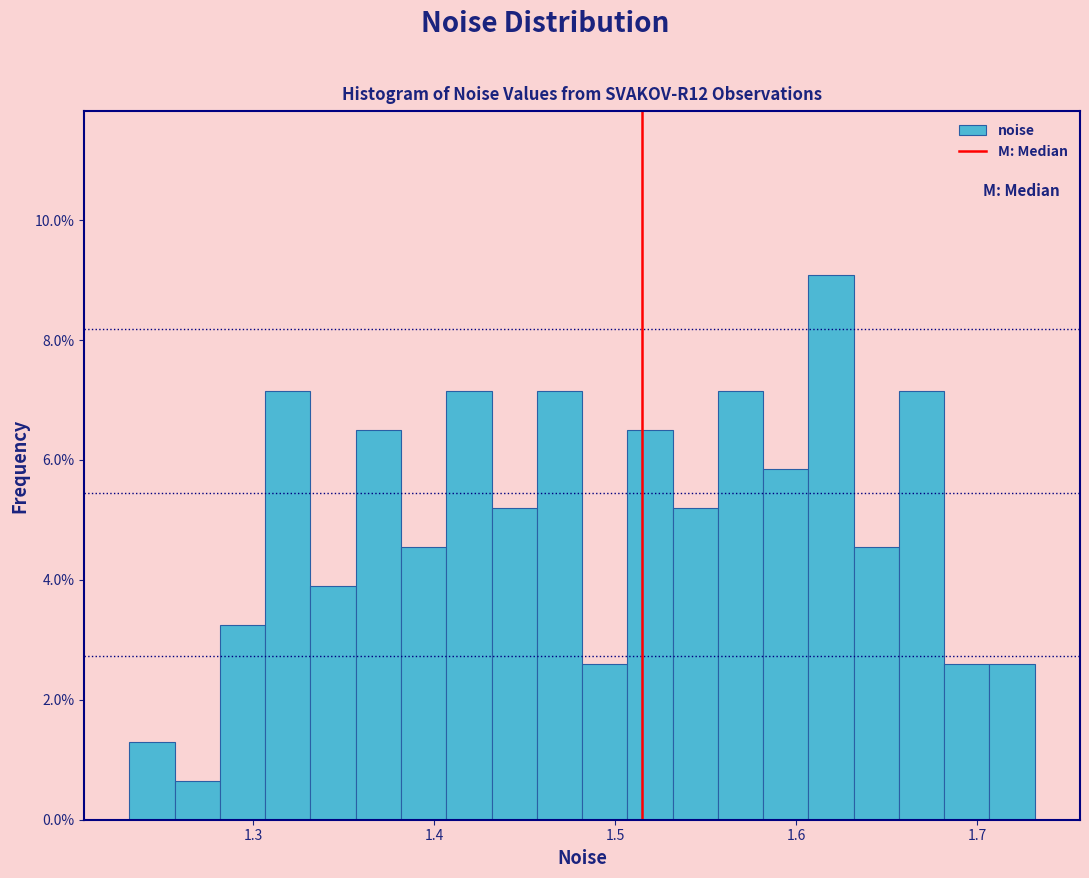

Around what value on the x-axis is the tallest bar? Give the approximate position of its centre, as read against the axis.

1.62